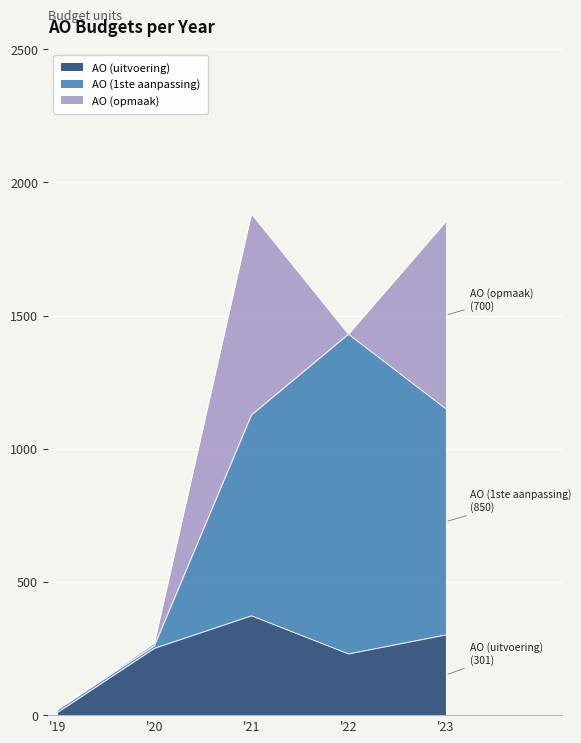

True or false: AO (1ste aanpassing) and AO (uitvoering) cross at least once.

False